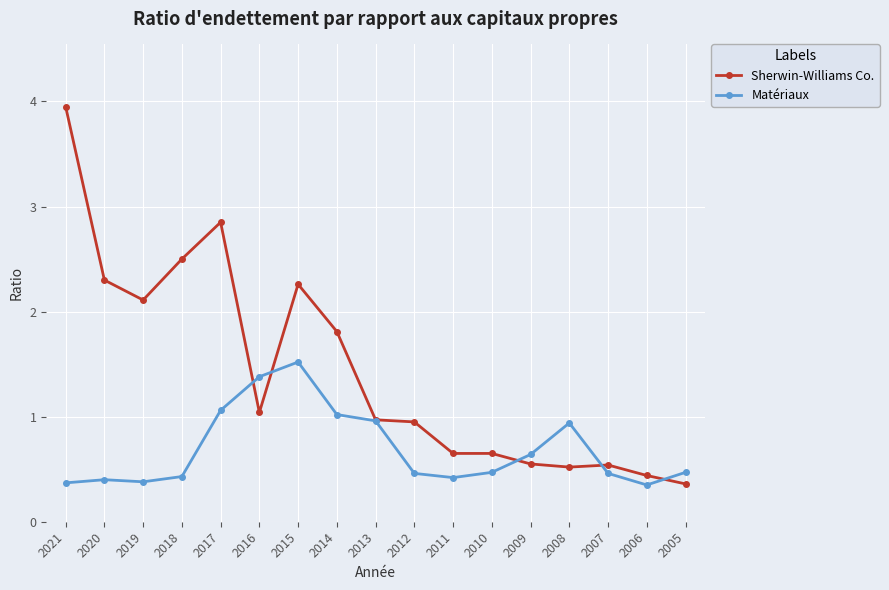

Where is the first local minimum for Sherwin-Williams Co.?

2019